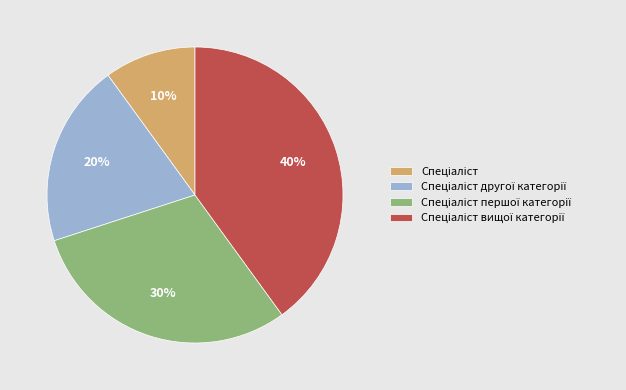

Does any single category account for the majority?

No